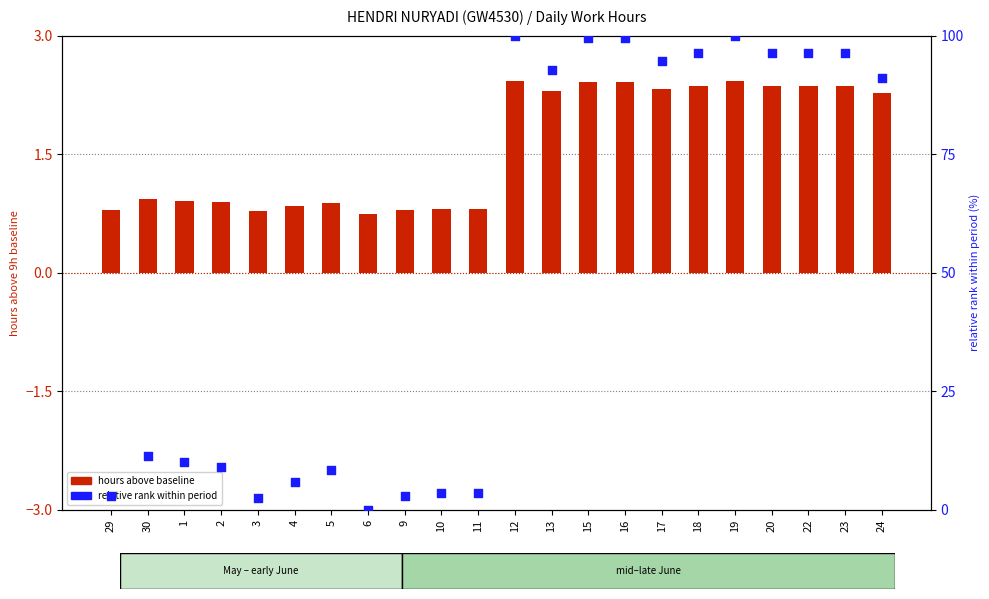

Which series reaches the maximum Y coordinate?

relative rank (0–100)